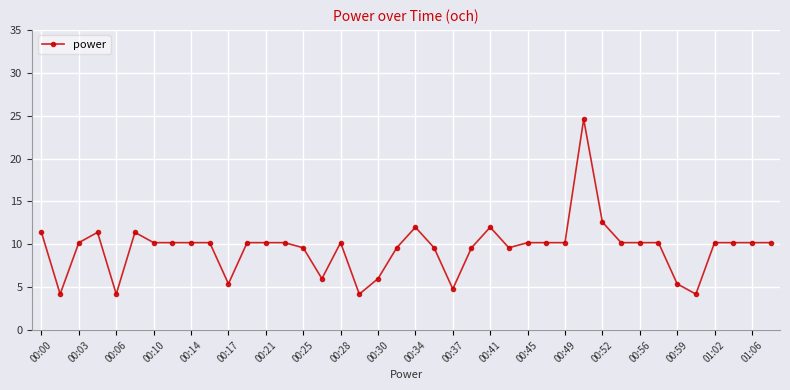

What is the value of the 7th point from the left?

10.2